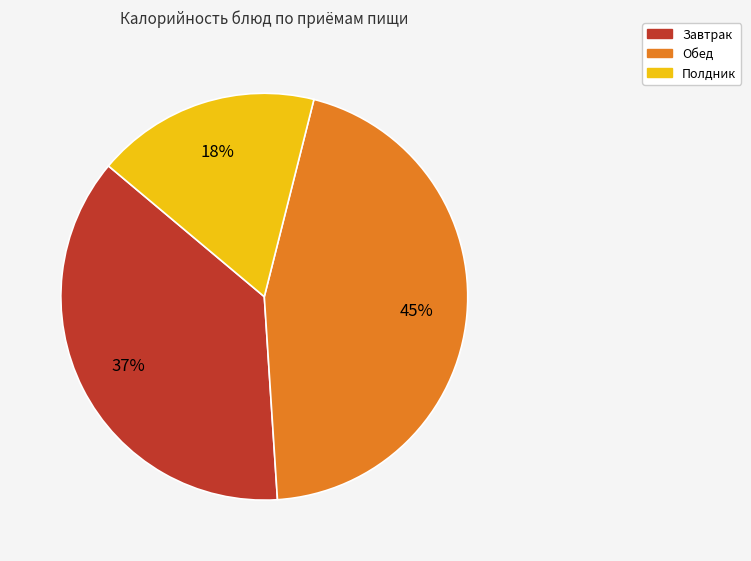

Is there a majority slice in this chart?

No